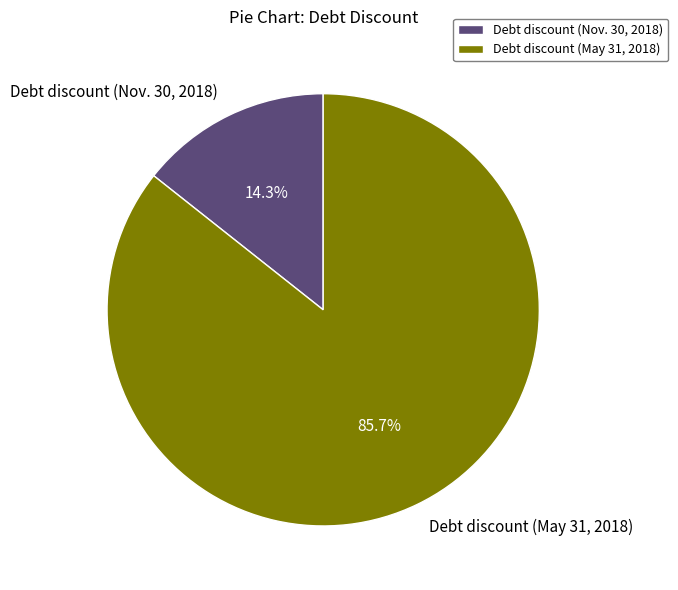

Is there any slice that represents more than half of the pie?

Yes